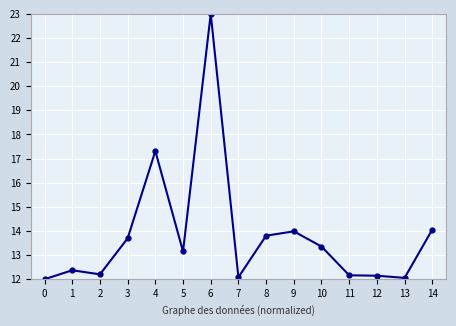

True or false: the data has more than 0 interior local peaks.

True